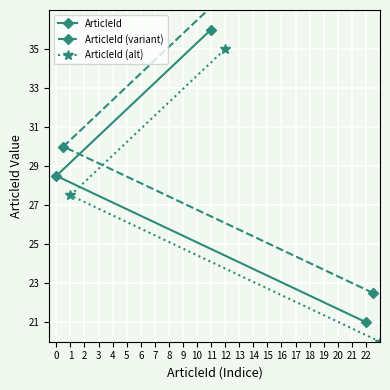

Which series has the largest total across all categories?

ArticleId (variant)